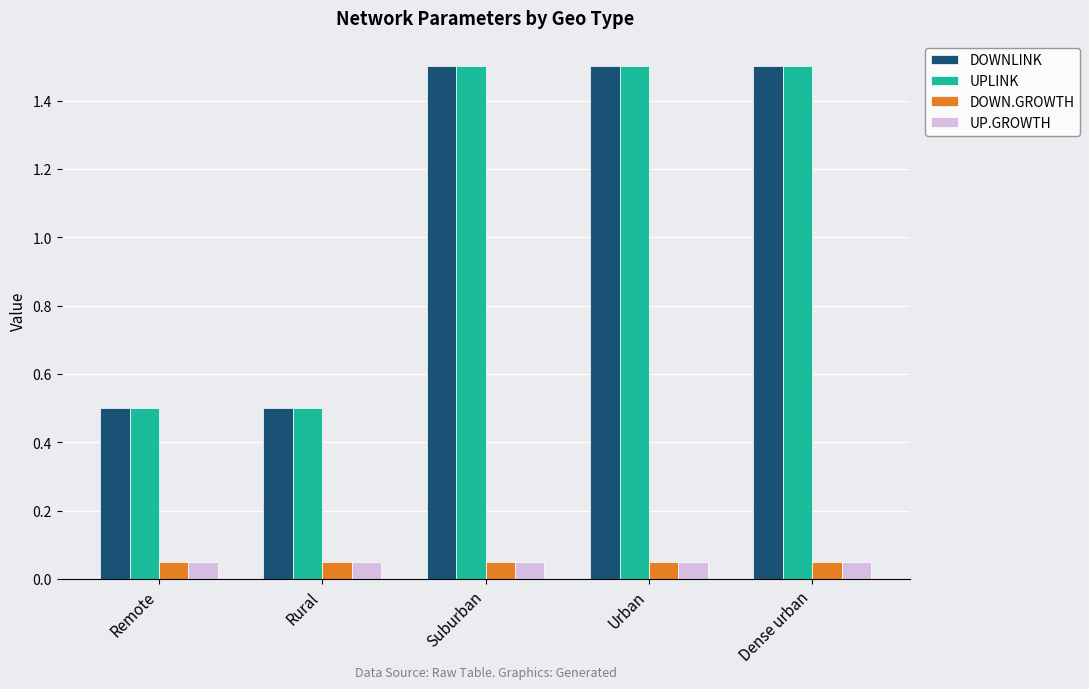

Where does the UPLINK series first go above 1?

Suburban